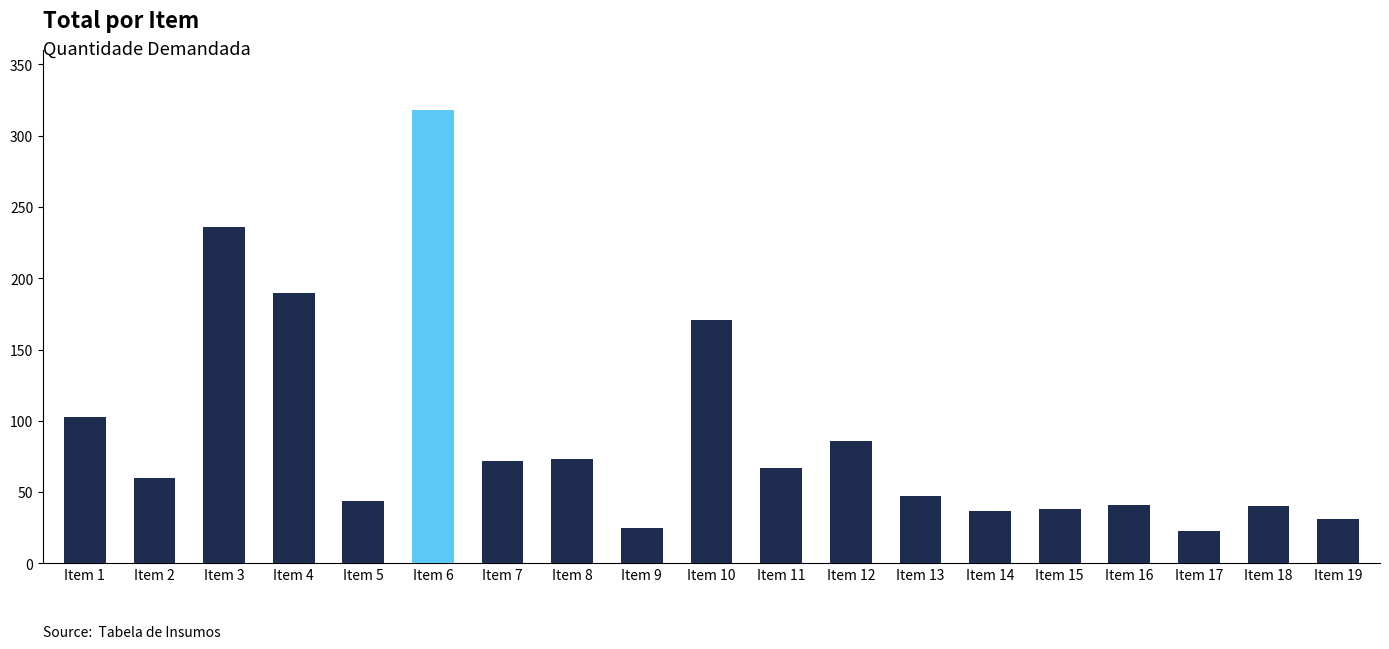

What is the maximum value shown in the chart?

318